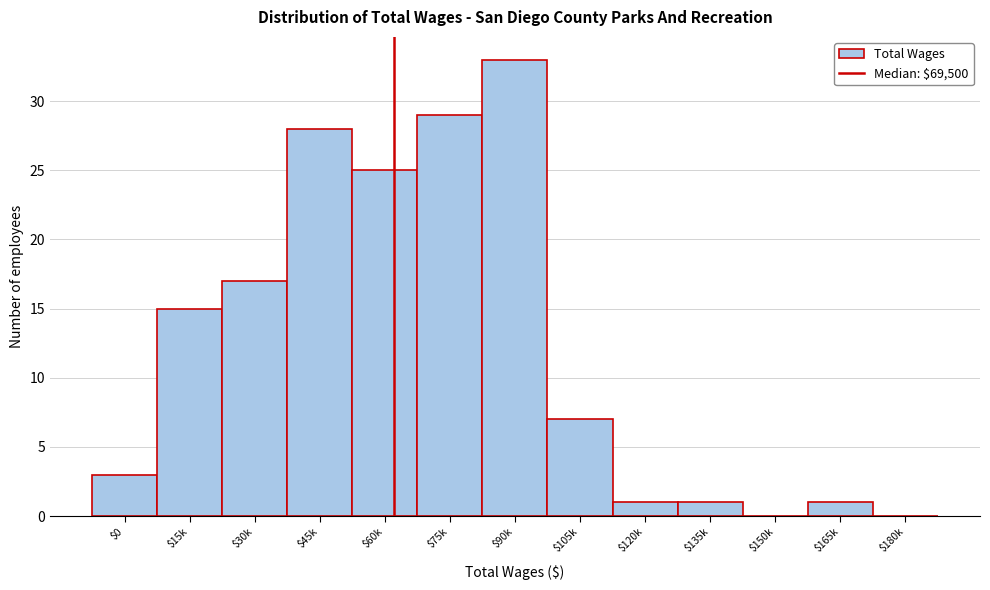

What is the sum of all values?

160